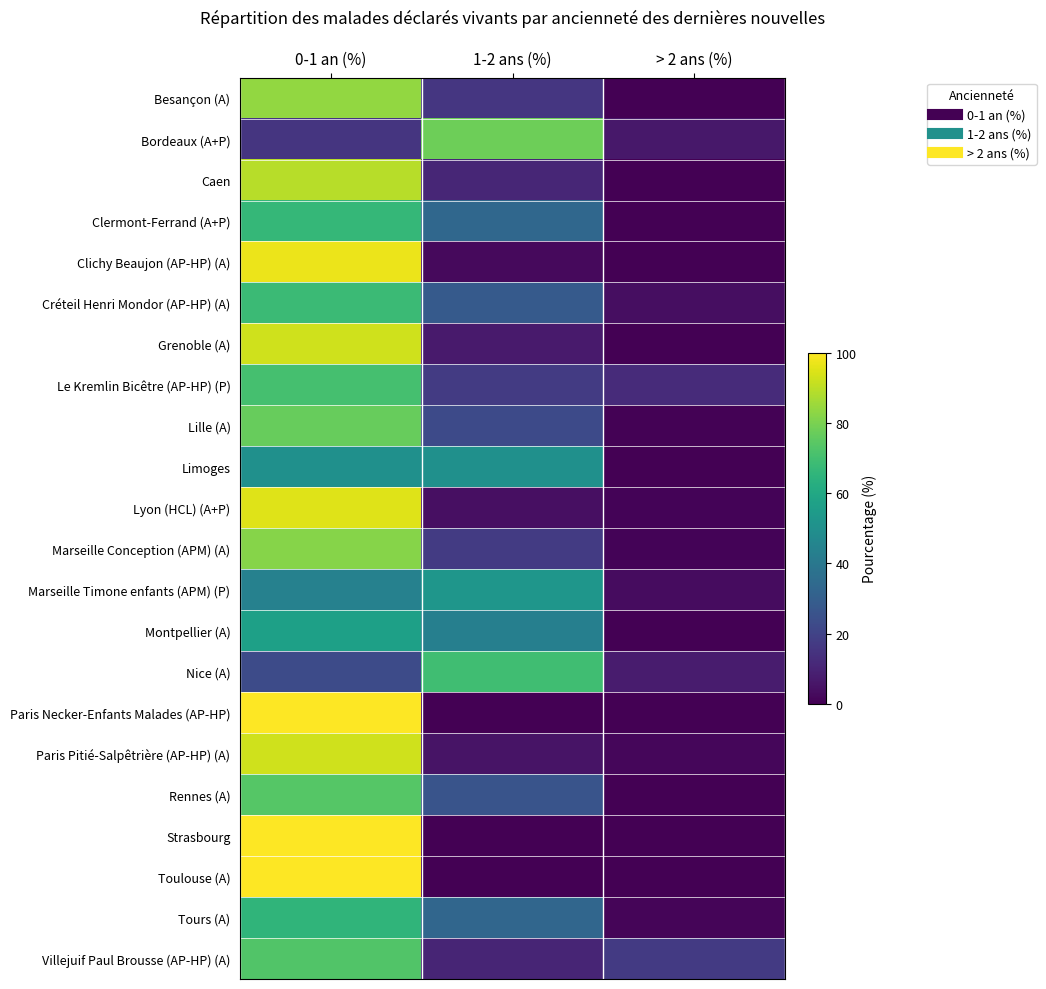

Rank the series by their maximum value, from highest to lowest.

Paris Necker-Enfants Malades (AP-HP), Strasbourg, Toulouse (A), Clichy Beaujon (AP-HP) (A), Lyon (HCL) (A+P), Paris Pitié-Salpêtrière (AP-HP) (A), Grenoble (A), Caen, Besançon (A), Marseille Conception (APM) (A), Bordeaux (A+P), Lille (A), Rennes (A), Villejuif Paul Brousse (AP-HP) (A), Le Kremlin Bicêtre (AP-HP) (P), Nice (A), Créteil Henri Mondor (AP-HP) (A), Clermont-Ferrand (A+P), Tours (A), Montpellier (A), Marseille Timone enfants (APM) (P), Limoges